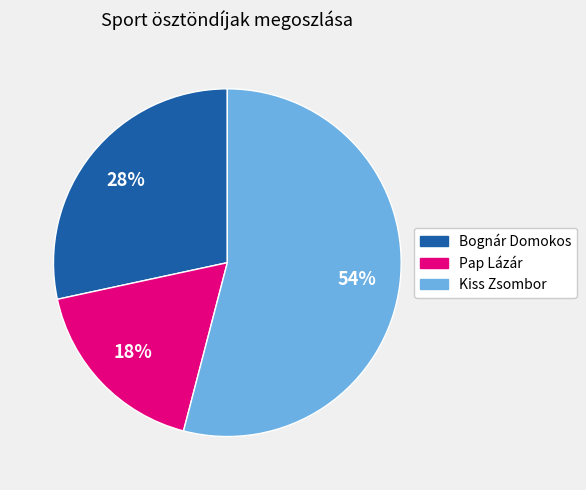

Count the number of slices in the pie.

3